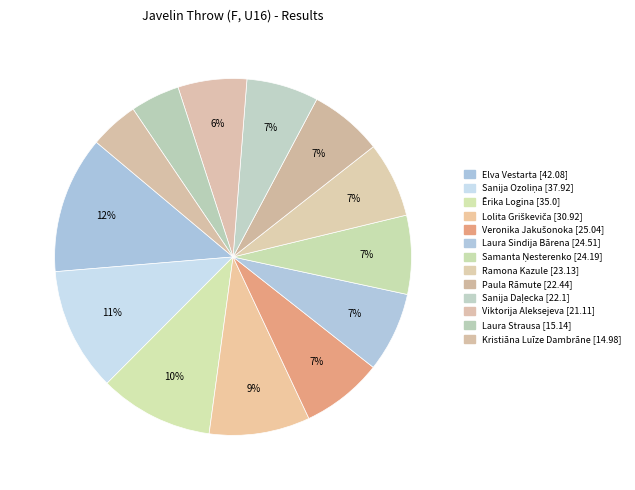

How many segments does this pie chart have?

13